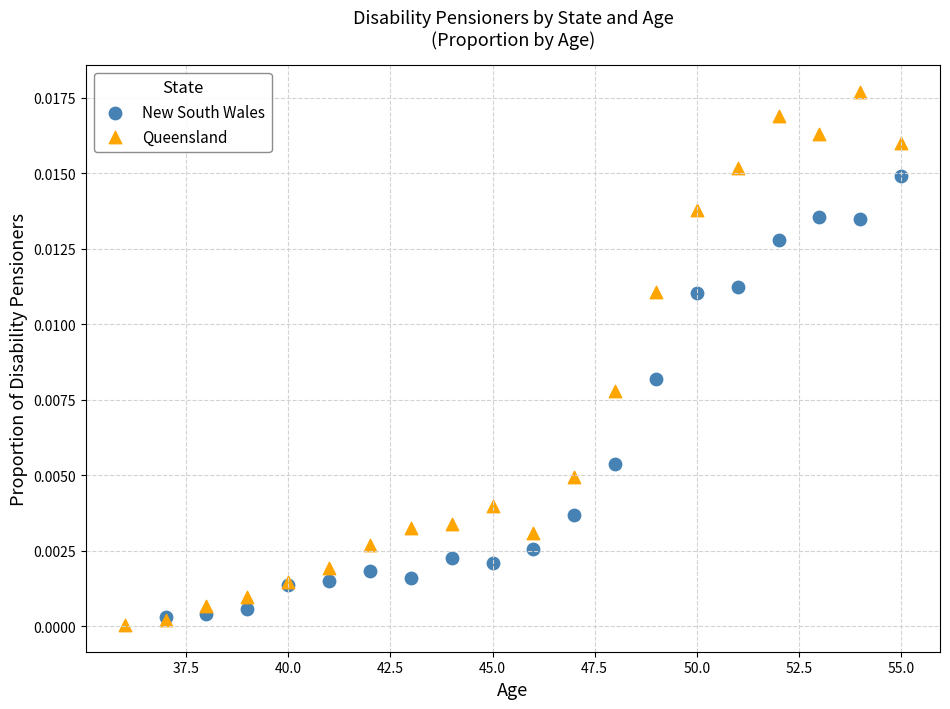

Which series contains the highest Y value?

Queensland